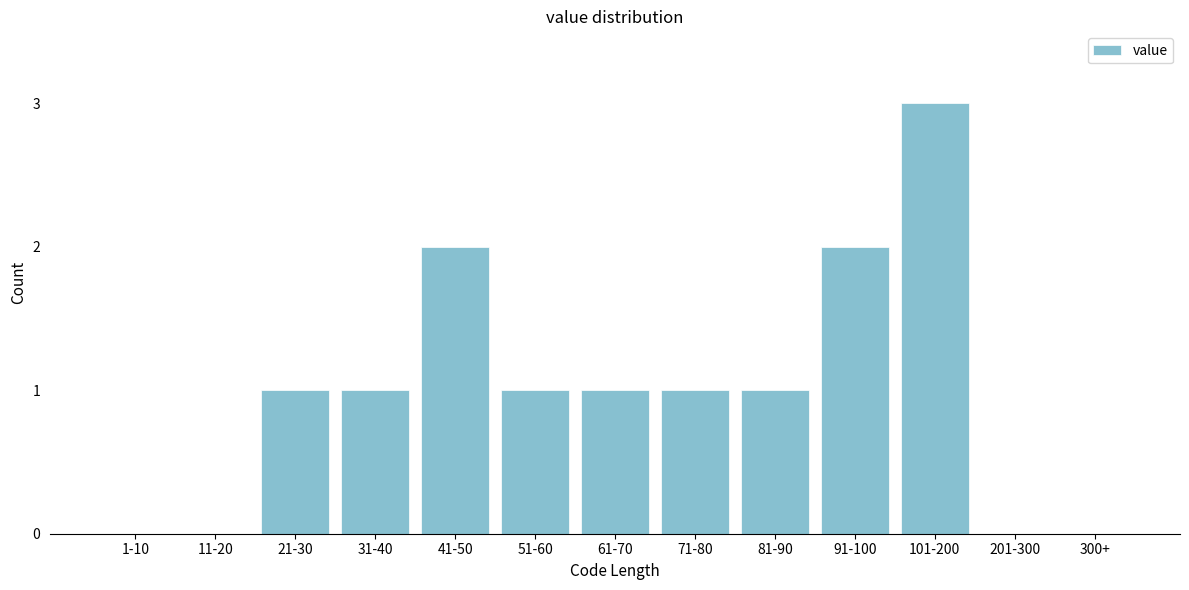

Reading right to left, list all the values displayed in this chart.

300+=0	201-300=0	101-200=3	91-100=2	81-90=1	71-80=1	61-70=1	51-60=1	41-50=2	31-40=1	21-30=1	11-20=0	1-10=0